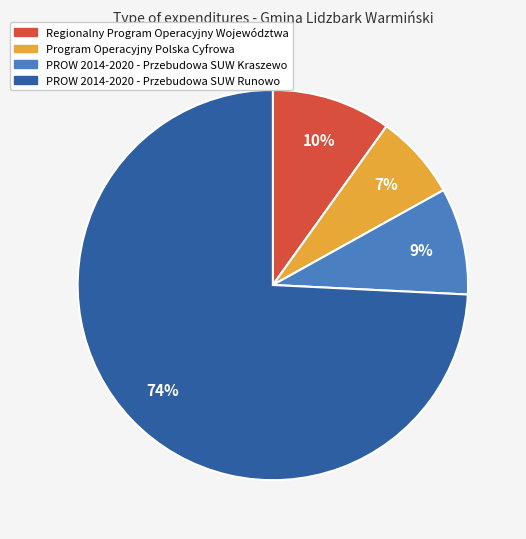

True or false: Program Operacyjny Polska Cyfrowa accounts for 1% of the total.

False